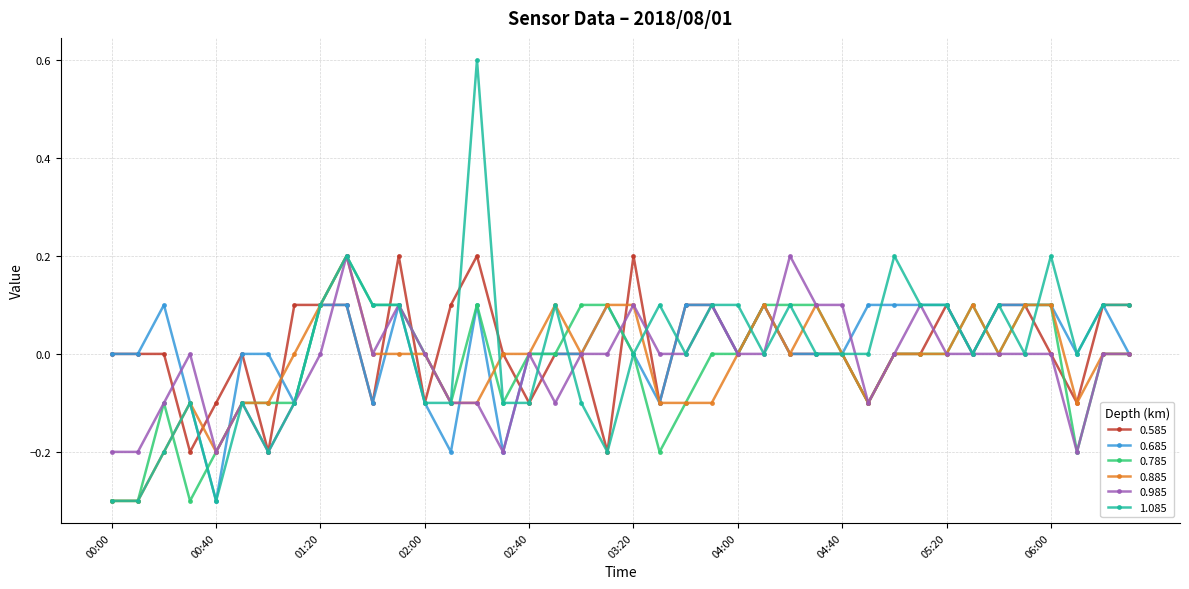

What is the maximum value shown in the chart?

0.6